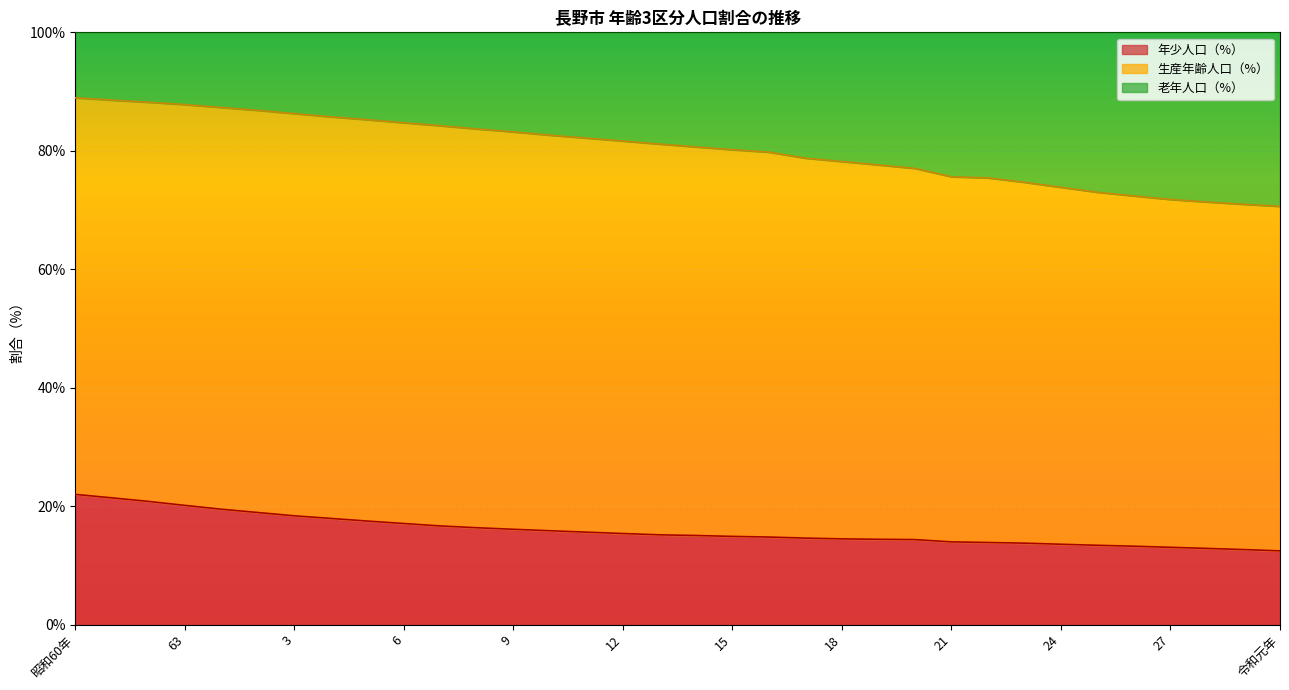

What is the lowest value of the 年少人口（%） series?

12.5